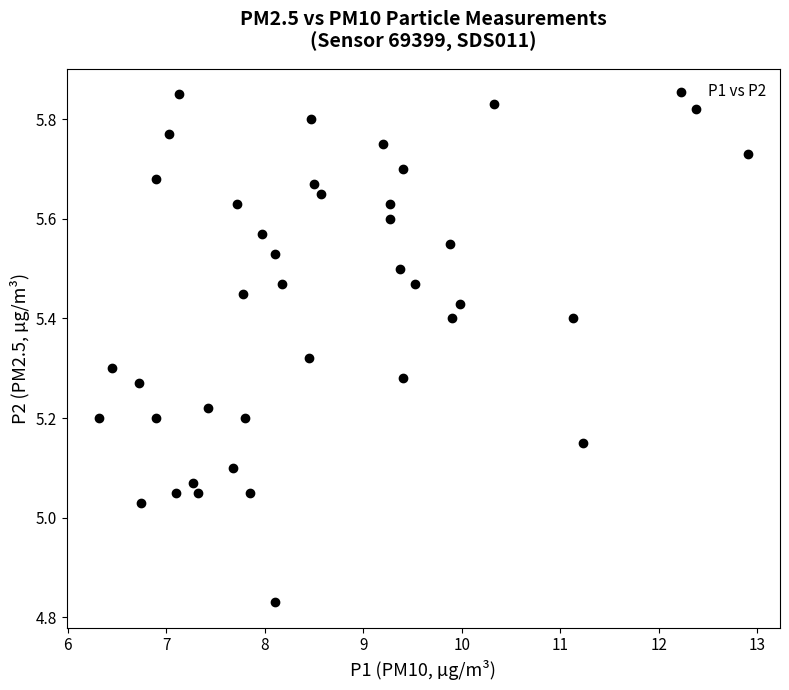

What is the range of X values (max minus min)?

6.6